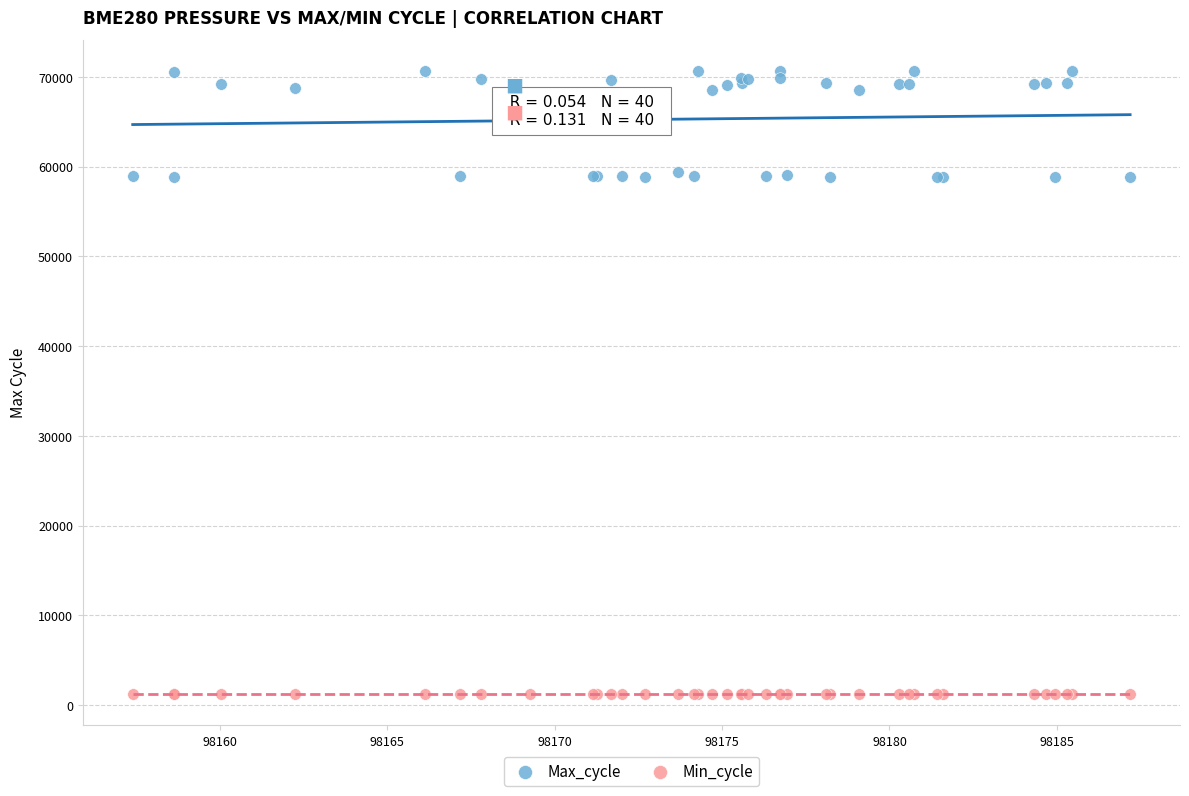

Which series has the largest Y range (max minus min)?

Max_cycle